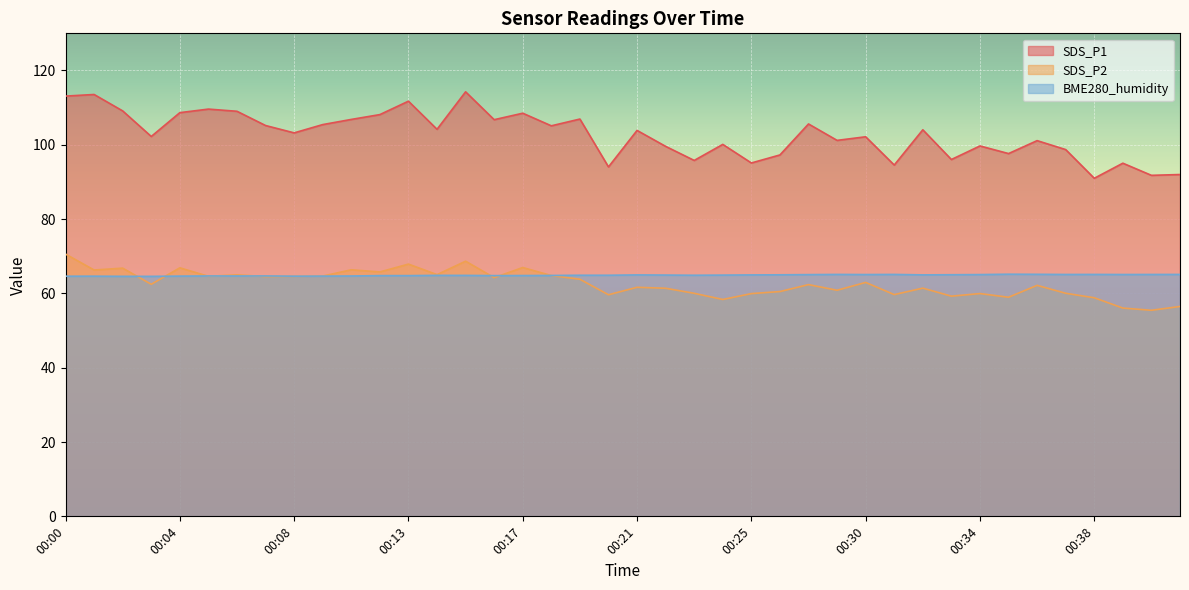

What is the value of the SDS_P1 point at the 38th from the left?

95.0